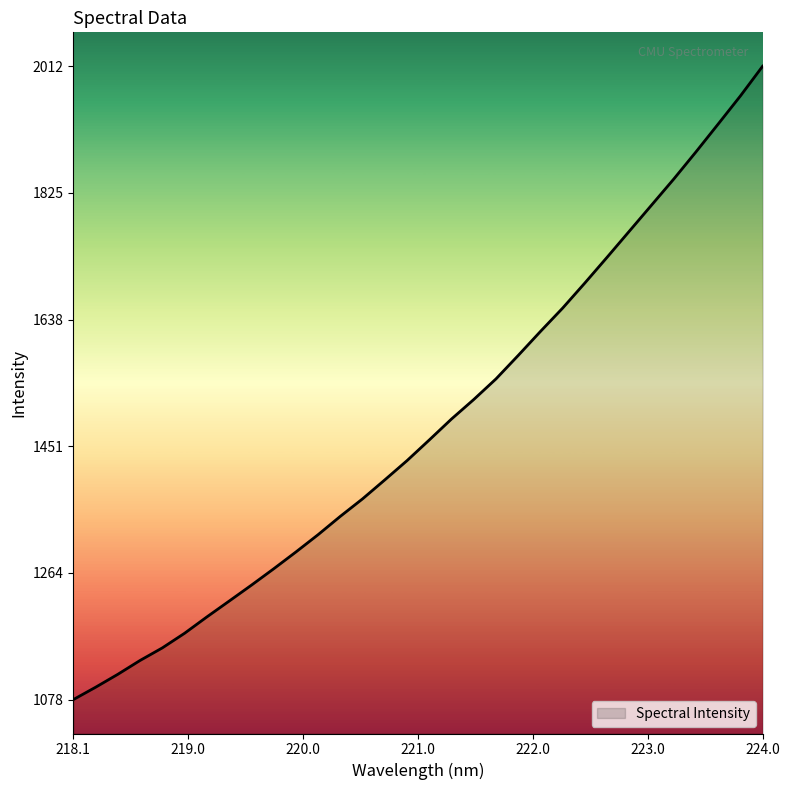

What is the maximum value shown in the chart?

2012.2